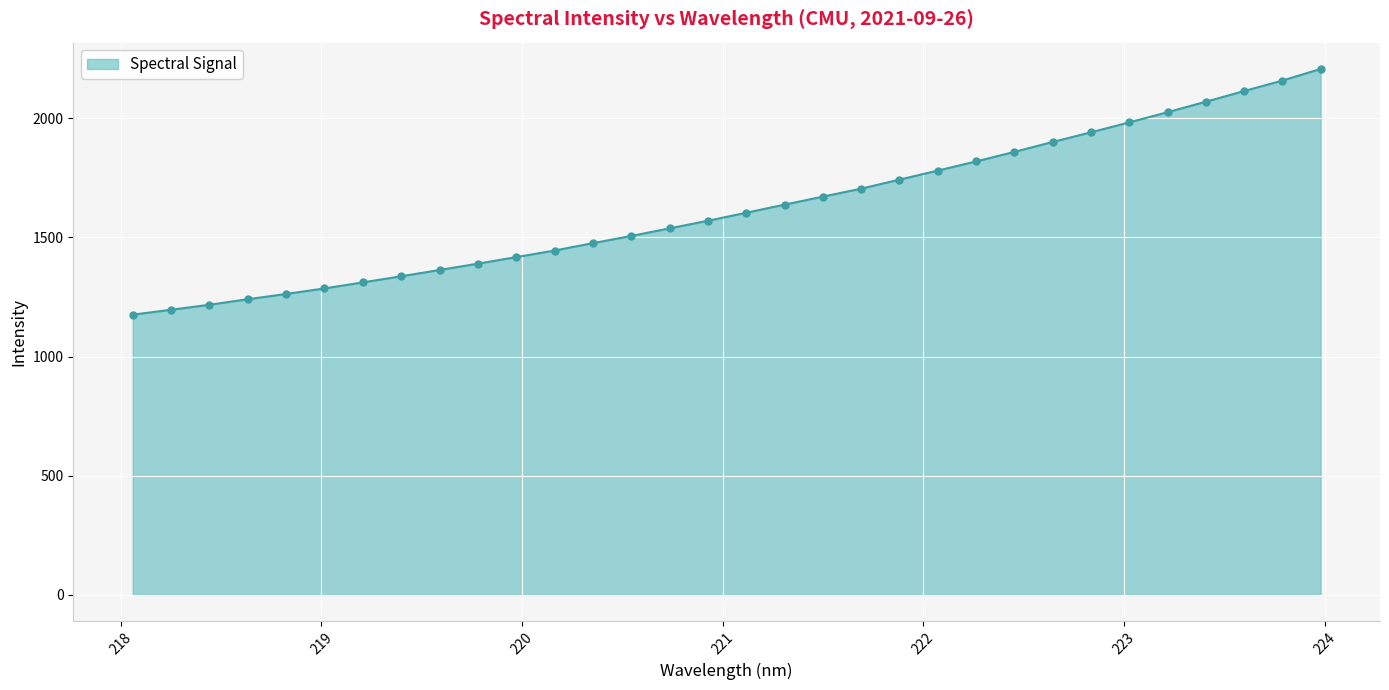

How many lines are shown in the chart?

1